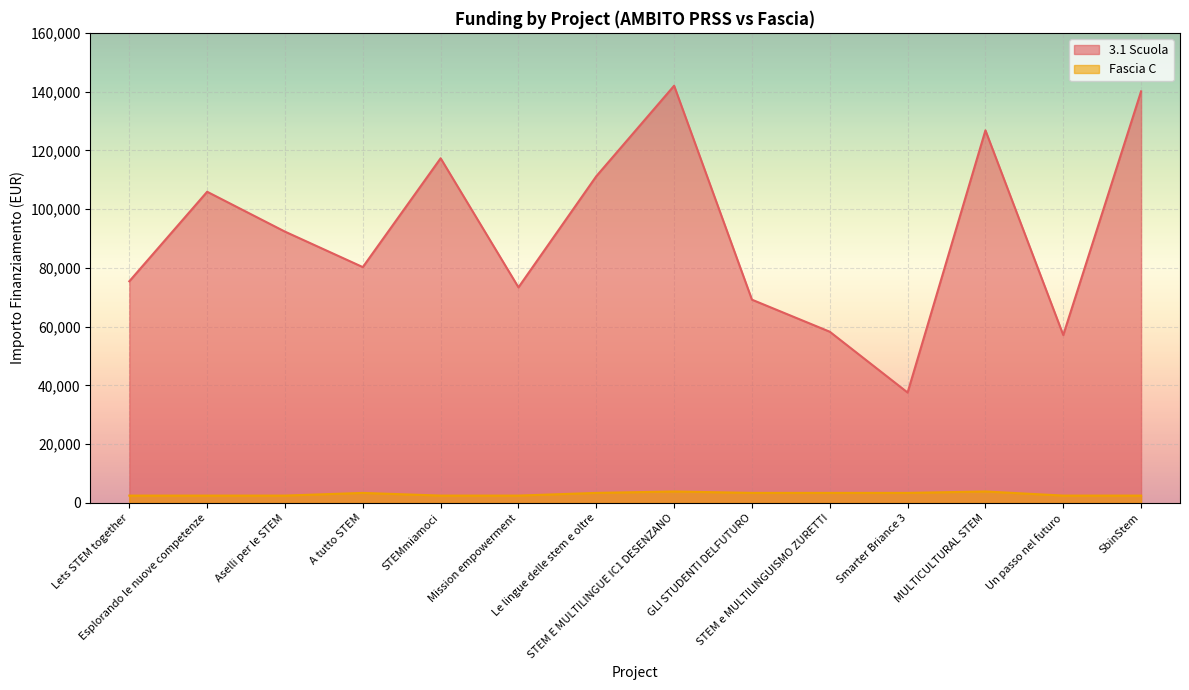

Where is 3.1 Scuola nearest to the value 89790?

Aselli per le STEM